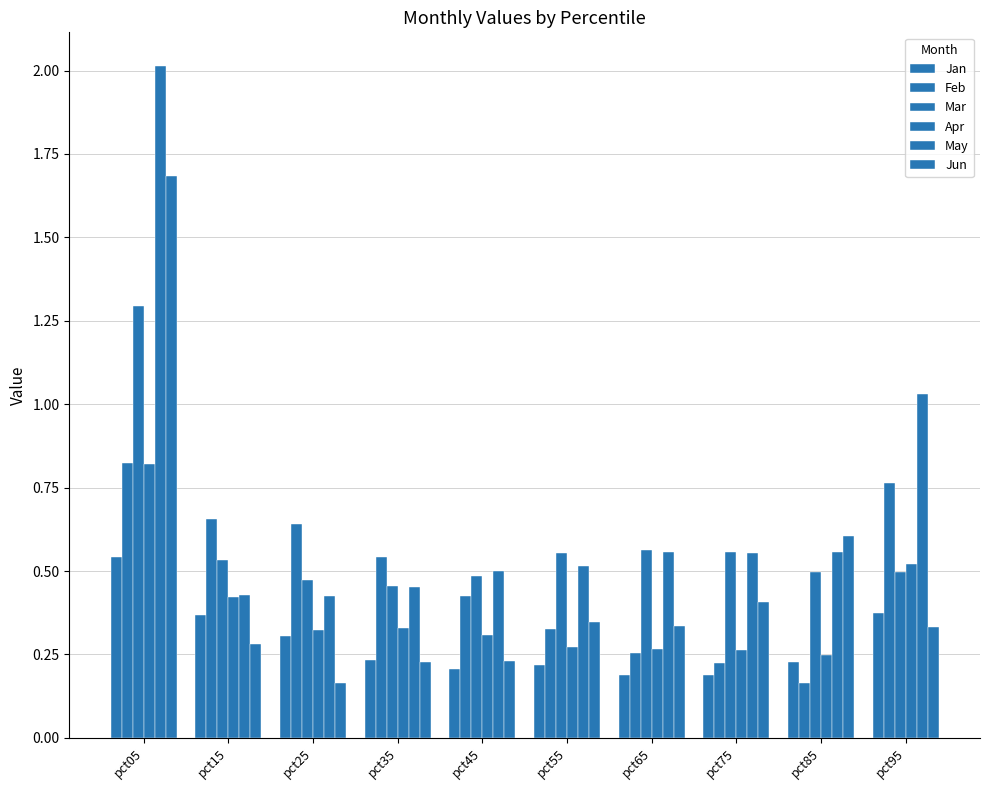

Is it true that Apr equals 0.2 at pct75?

False